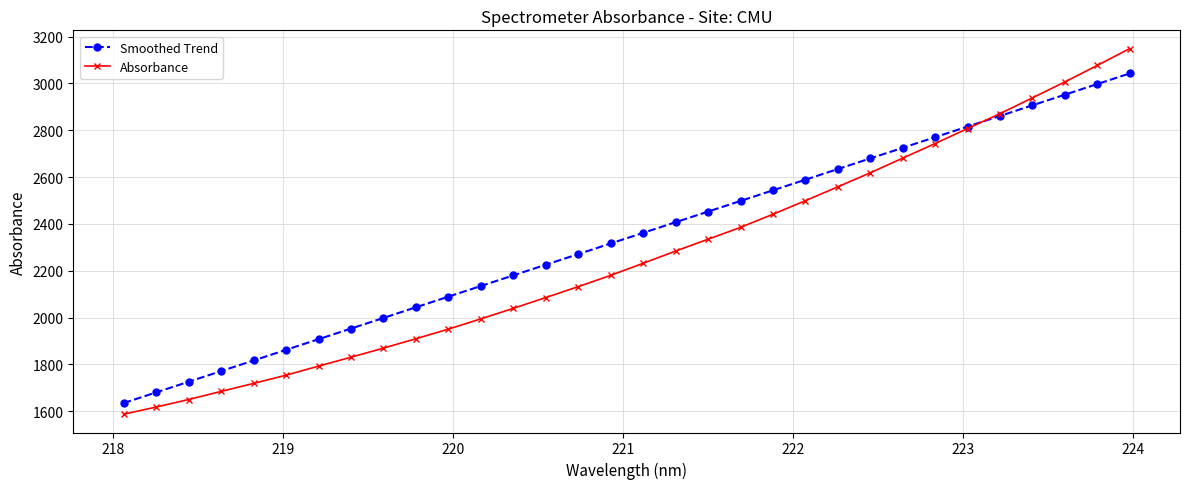

List the series in order of their peak value, highest first.

Absorbance, Smoothed Trend